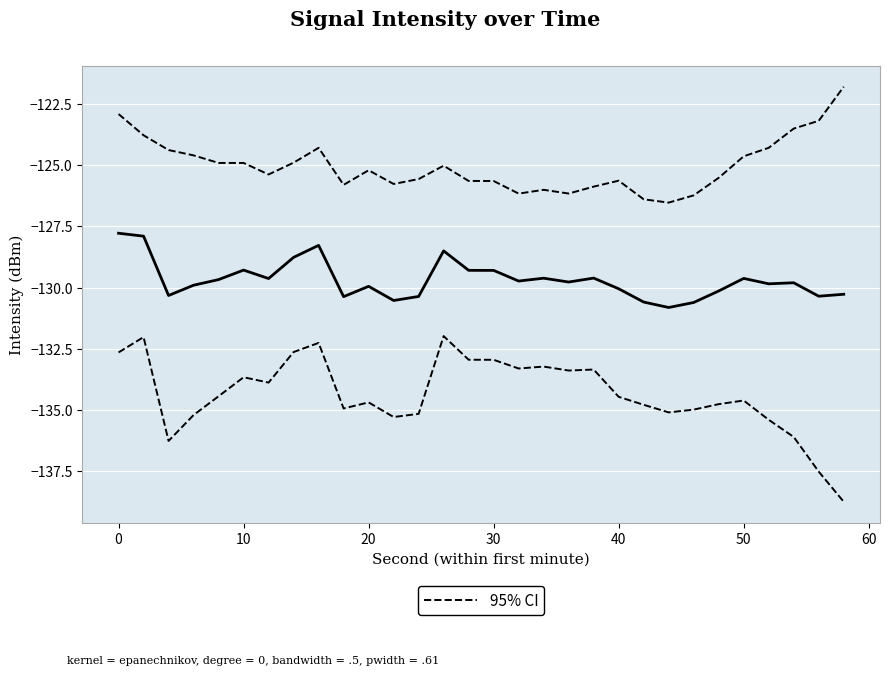

True or false: Smoothed intensity(dBm) and 95% CI cross at least once.

False